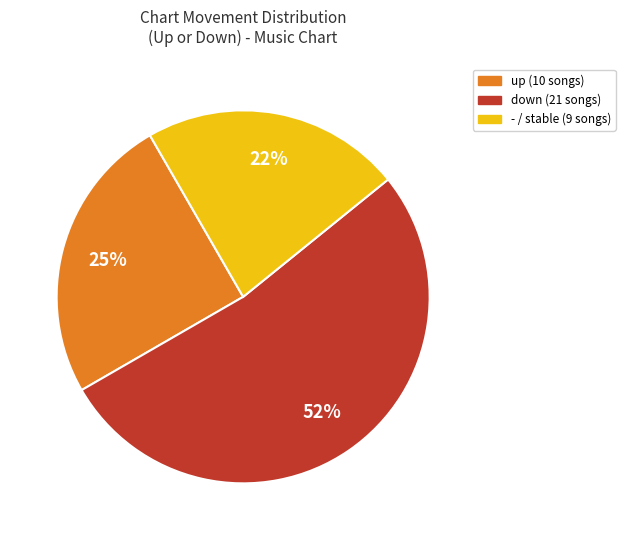

How many slices are in this pie chart?

3